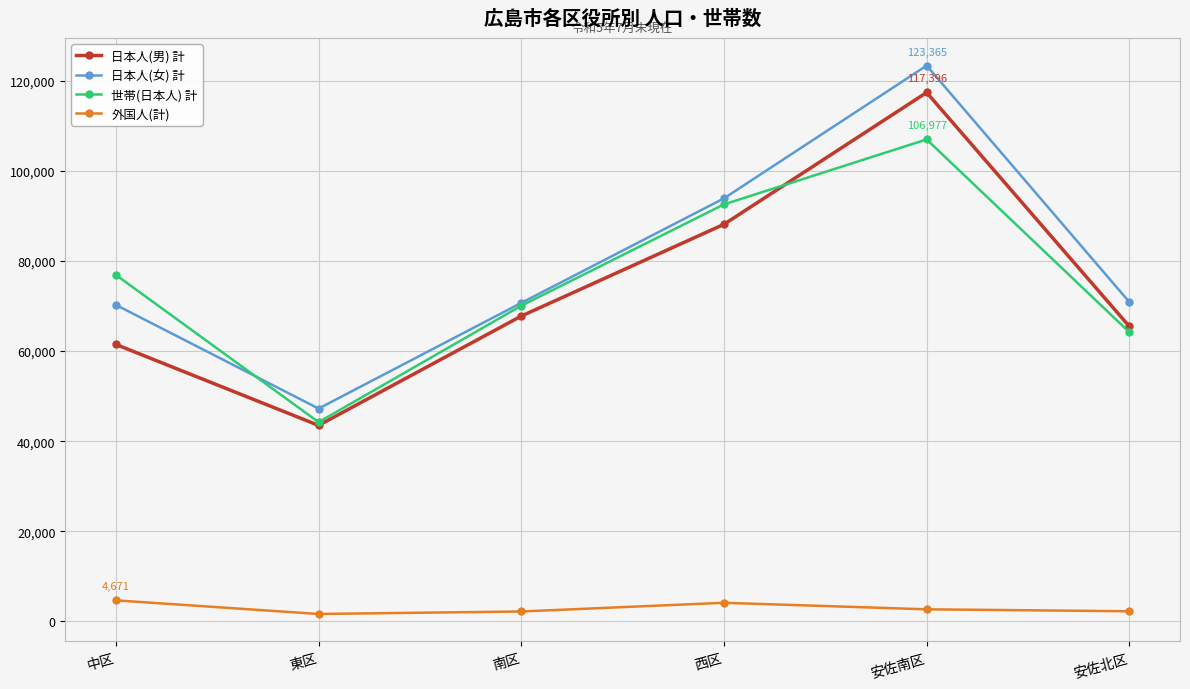

True or false: 日本人(女) 計 and 外国人(計) intersect in this chart.

False